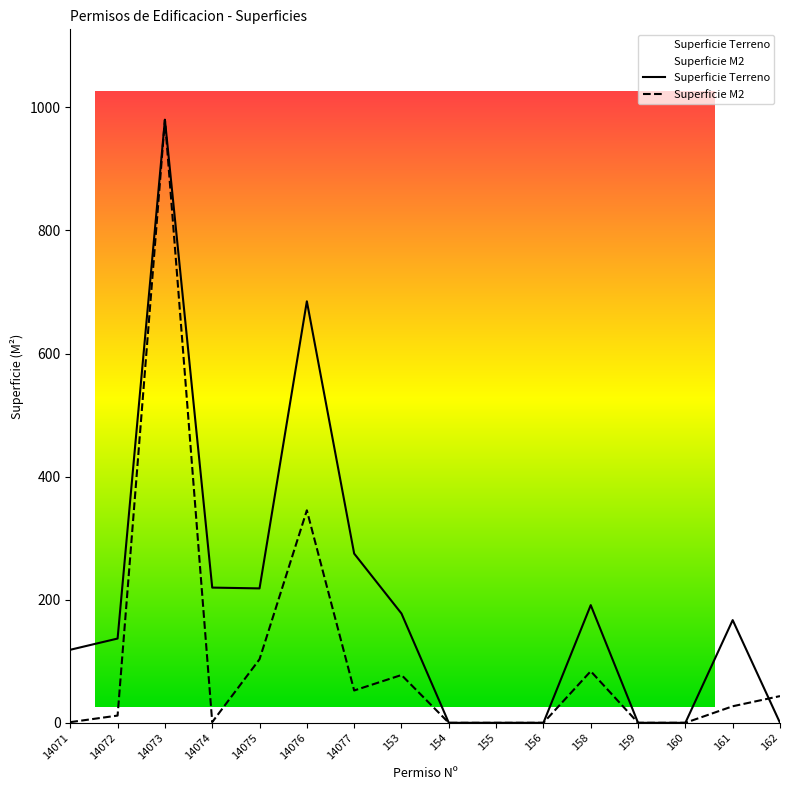

Is it true that Superficie Terreno equals 191.2 at 158?

True